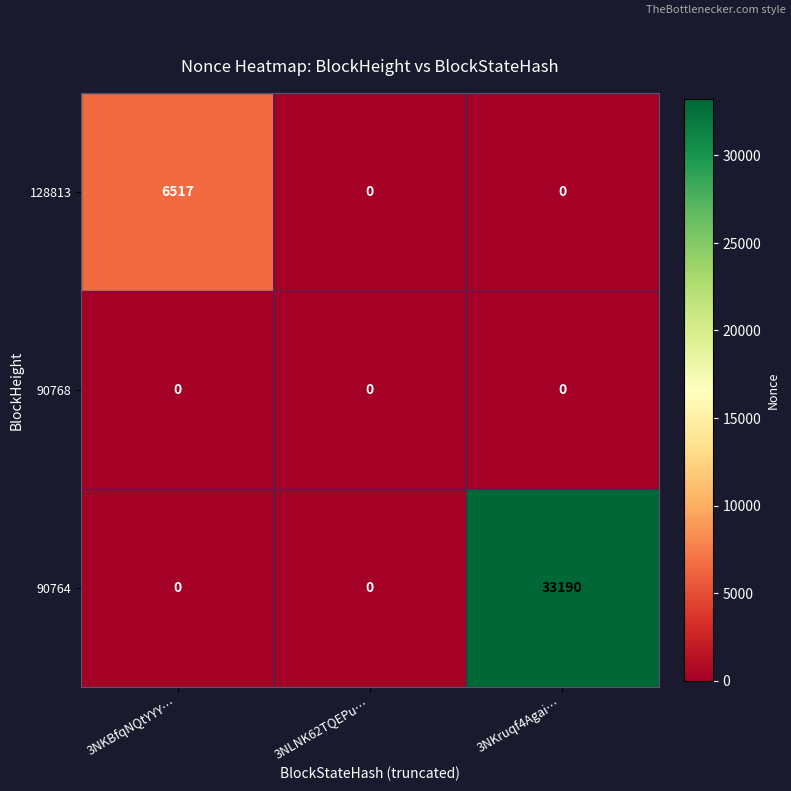

How many data points does each series have?

3